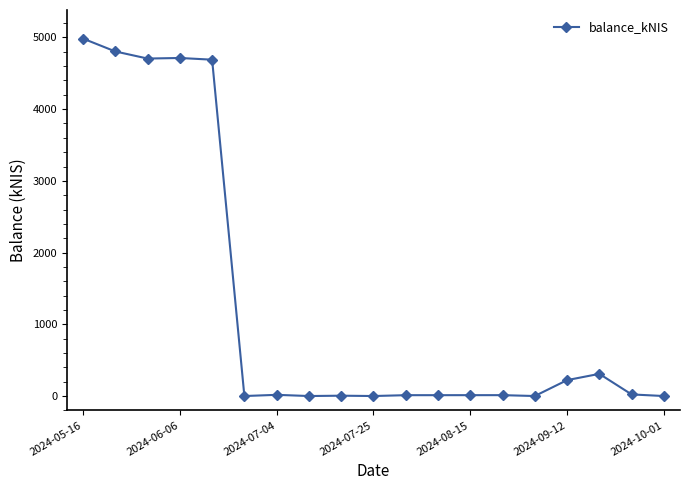

What is the average value?

1290.4